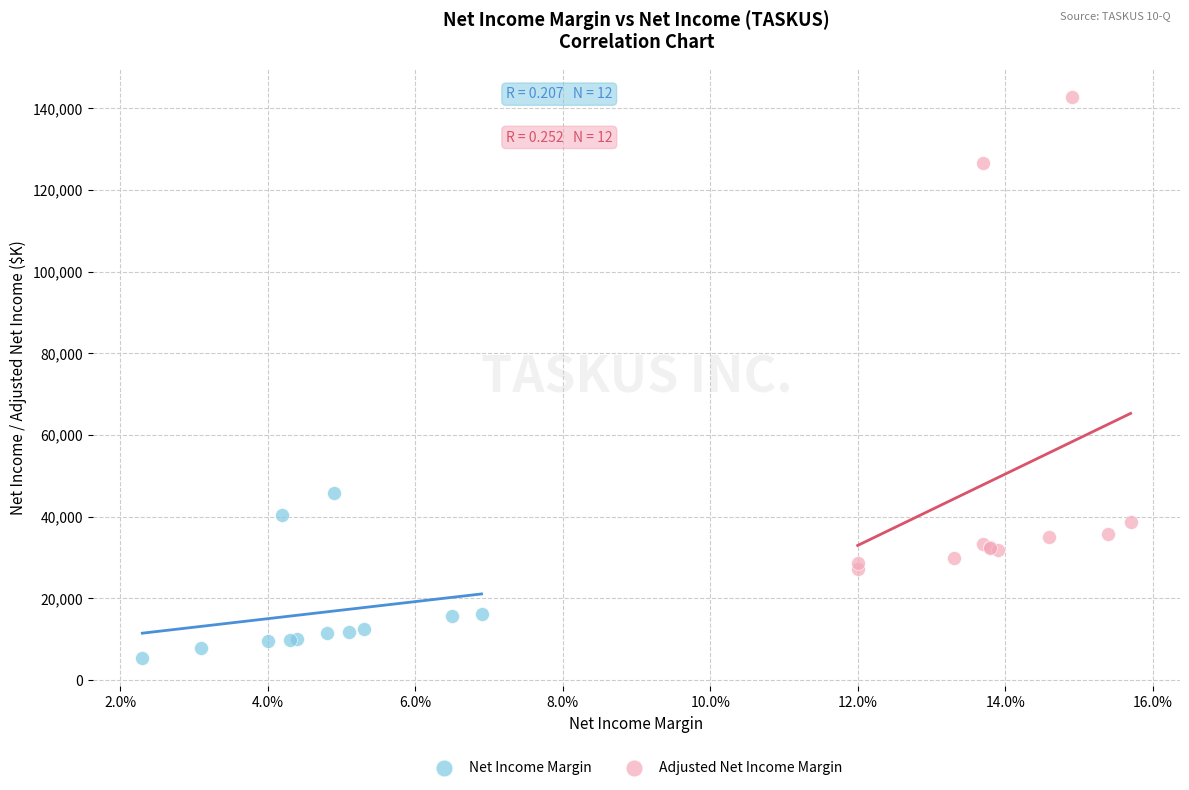

Which series contains the lowest Y value?

Net Income Margin